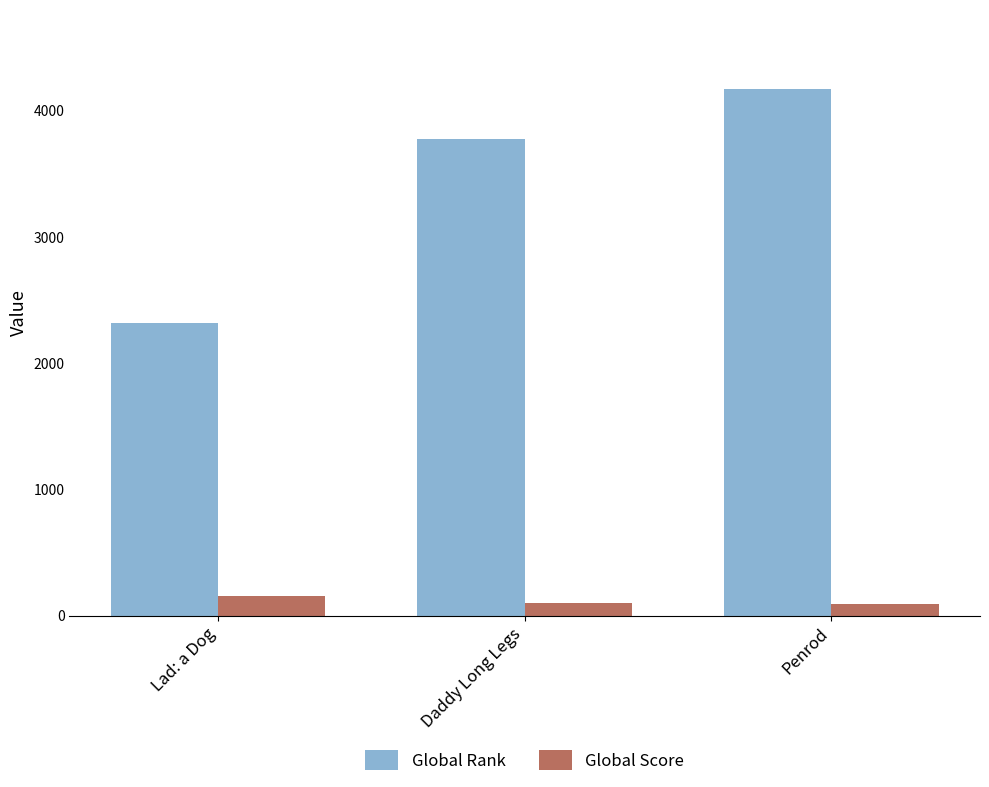

How many bars are there in each group?

2